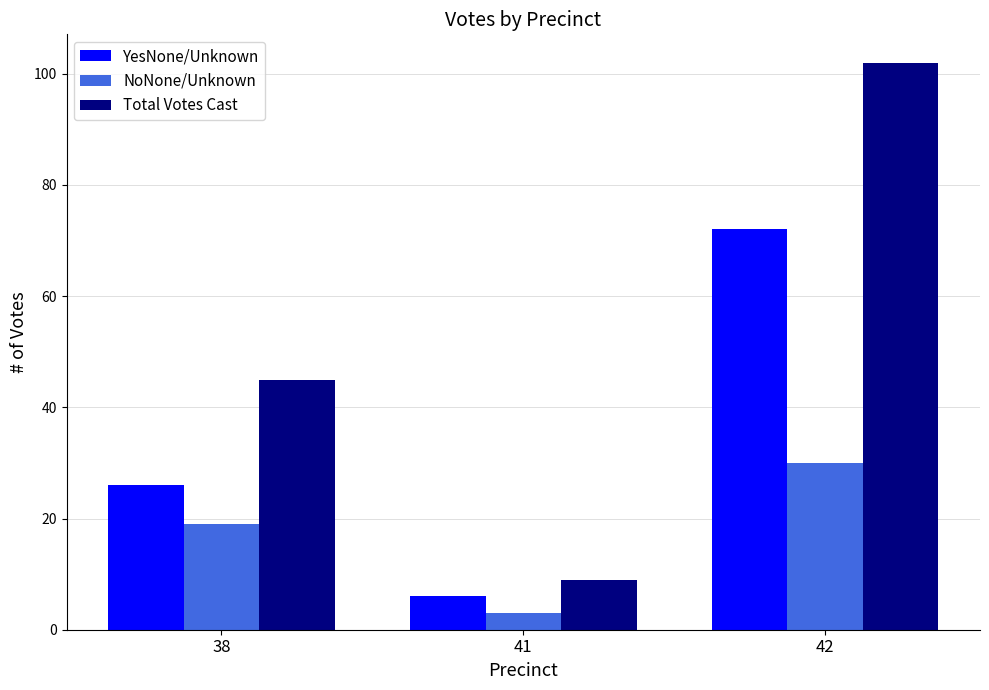

Which series changed the most between 38 and 42?

Total Votes Cast